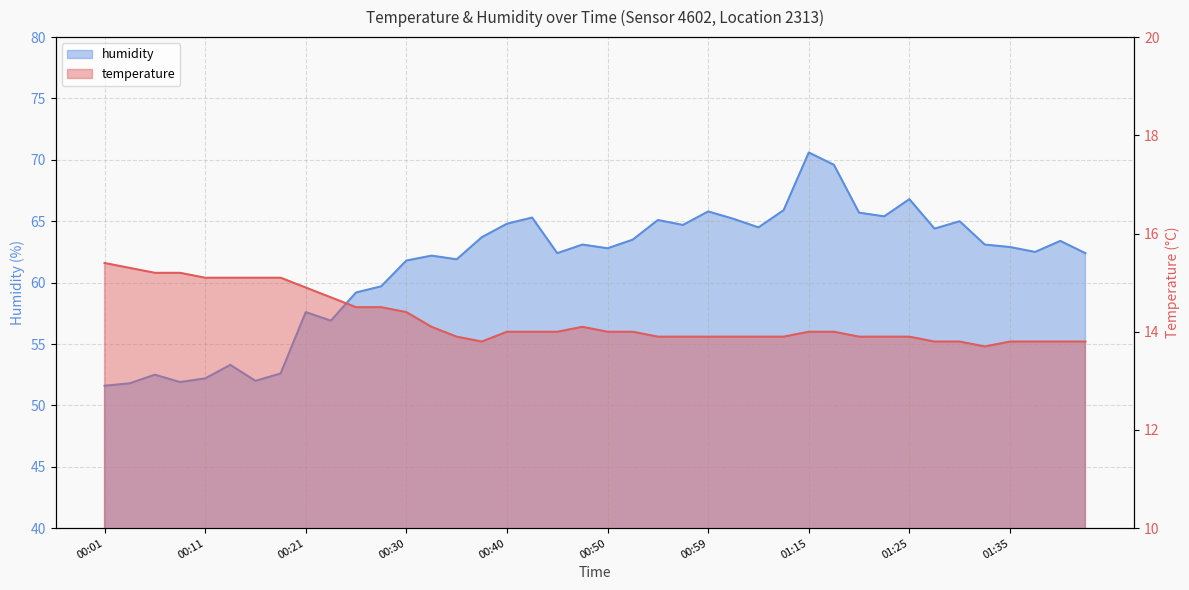

True or false: temperature and humidity intersect in this chart.

False